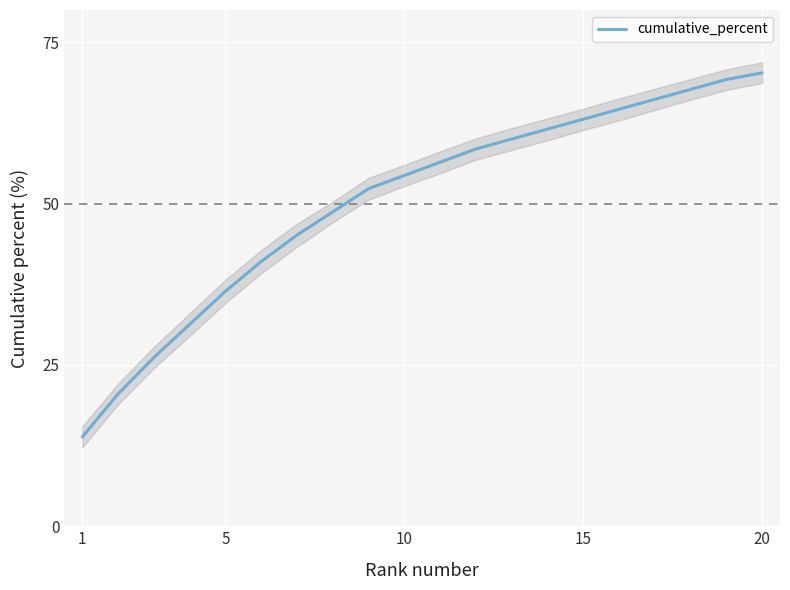

What is the smallest value displayed?

13.8